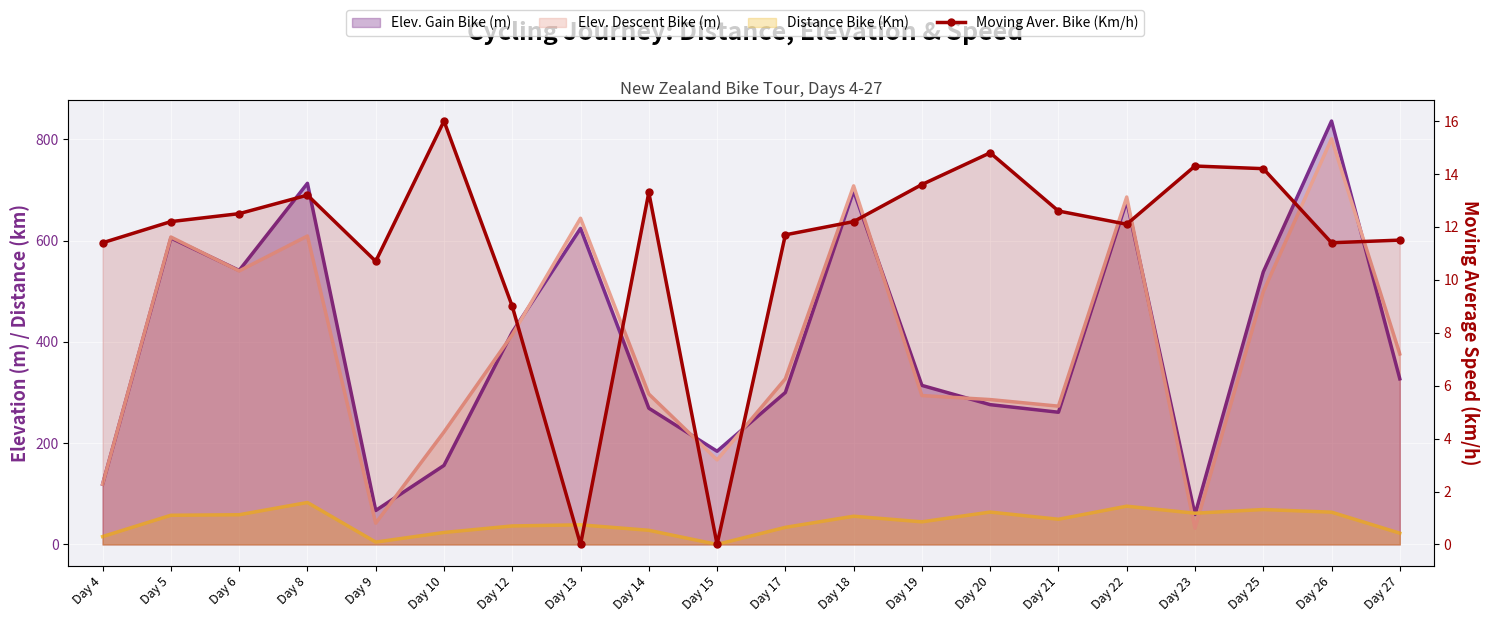

How many values are below 12?

8